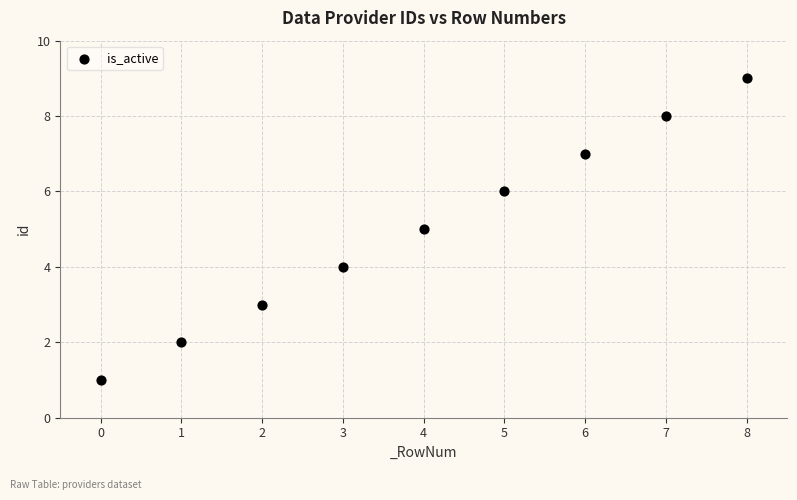

What is the range of Y values (max minus min)?

8